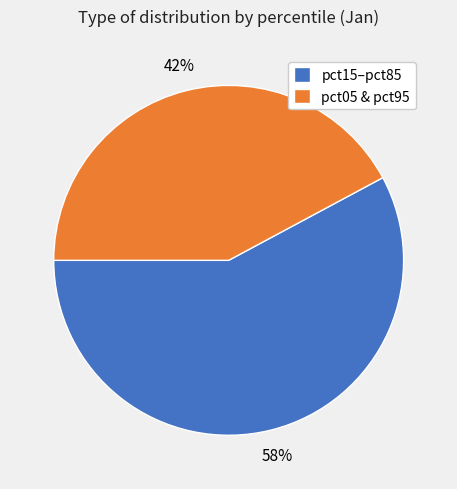

The pct15–pct85 slice represents 58% of the pie. True or false?

True